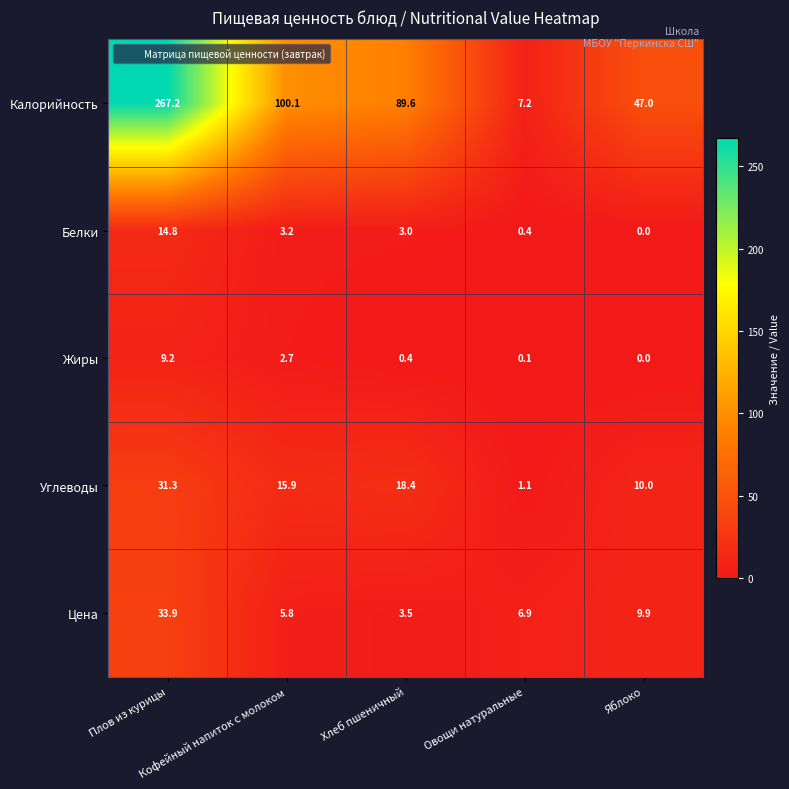

Rank the series by their maximum value, from highest to lowest.

Калорийность, Цена, Углеводы, Белки, Жиры